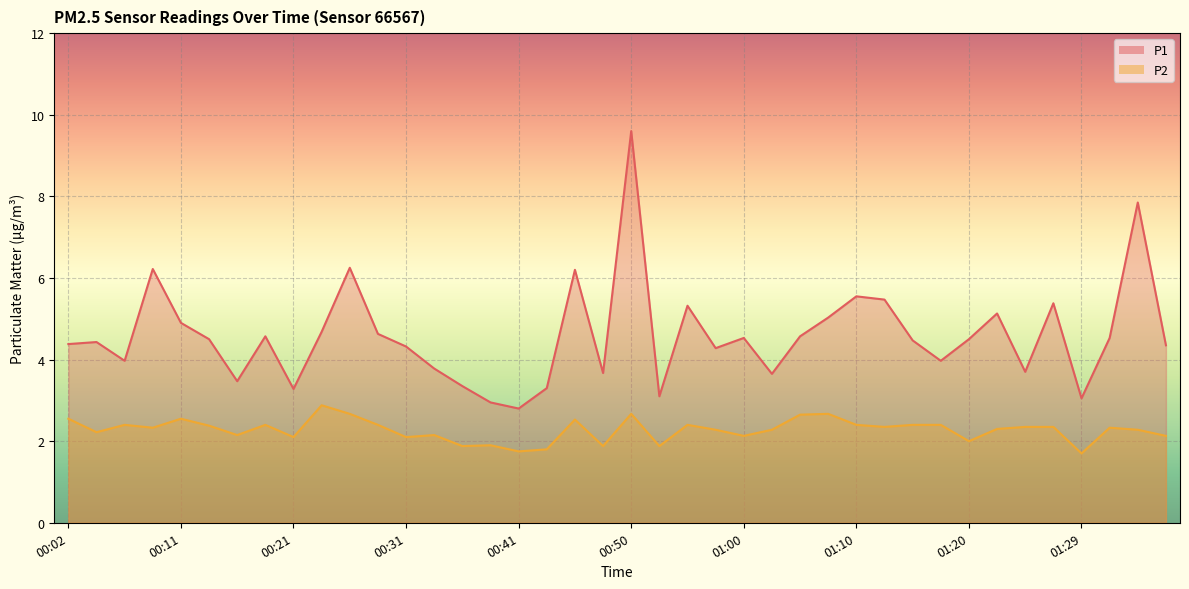

What is the difference between the second highest and minimum values in the P1 series?

5.0